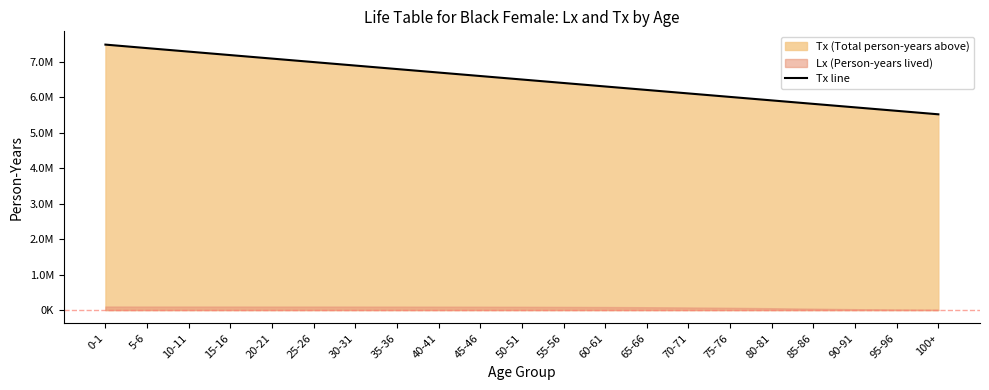

What value does the data have at 95-96?

5622403.7